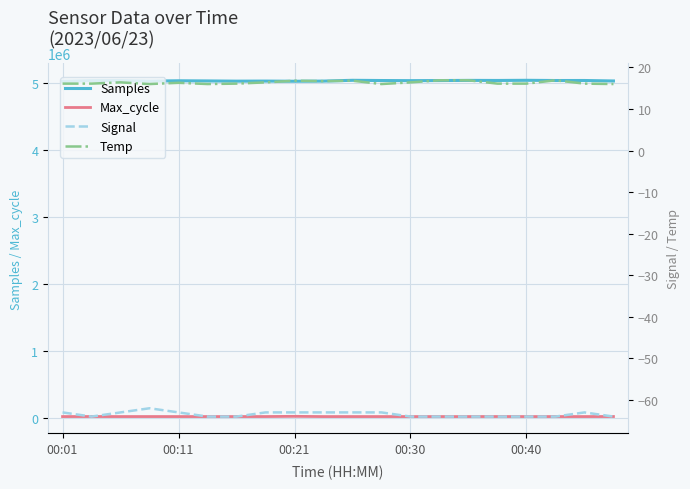

At 18, list the series in order from largest to smallest.

Samples, Max_cycle, Temp, Signal